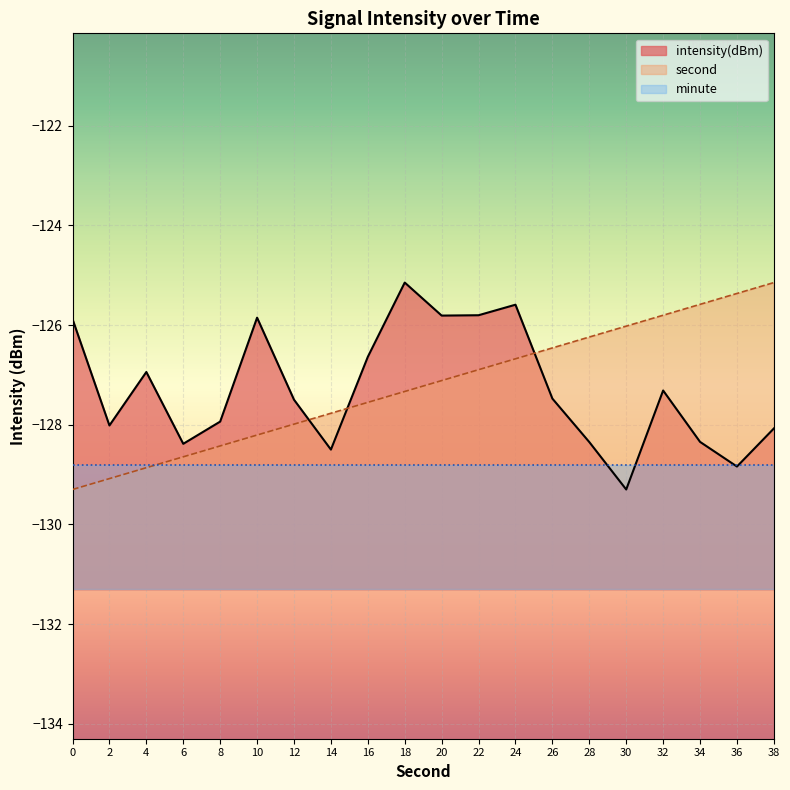

Between 18 and 22, which series saw the biggest shift?

intensity